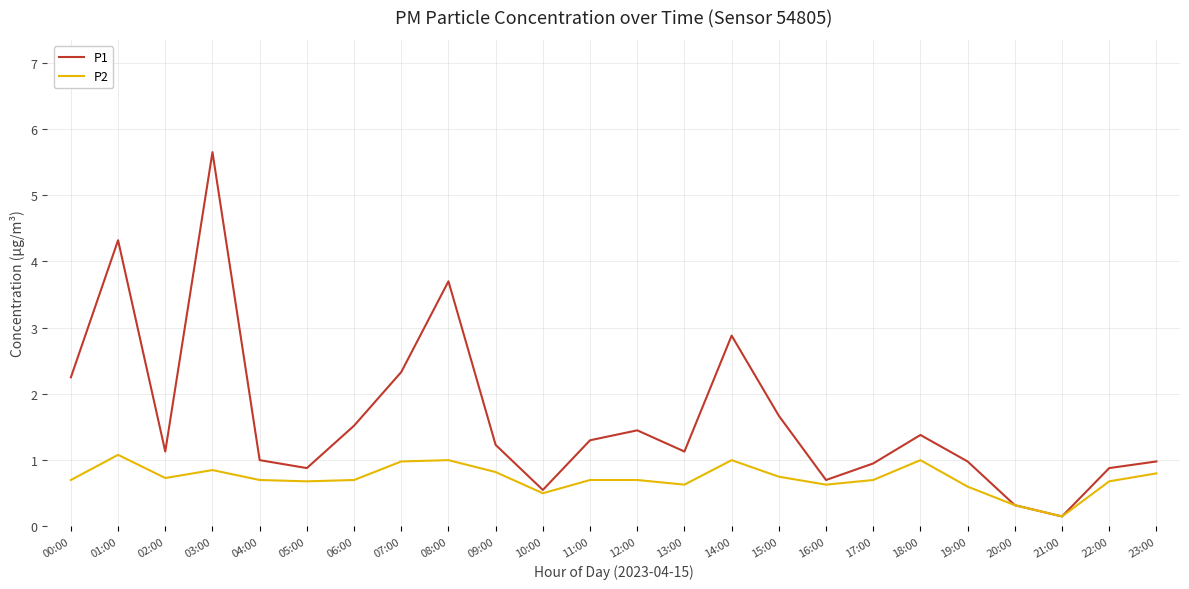

Which series has the largest range (max minus min)?

P1